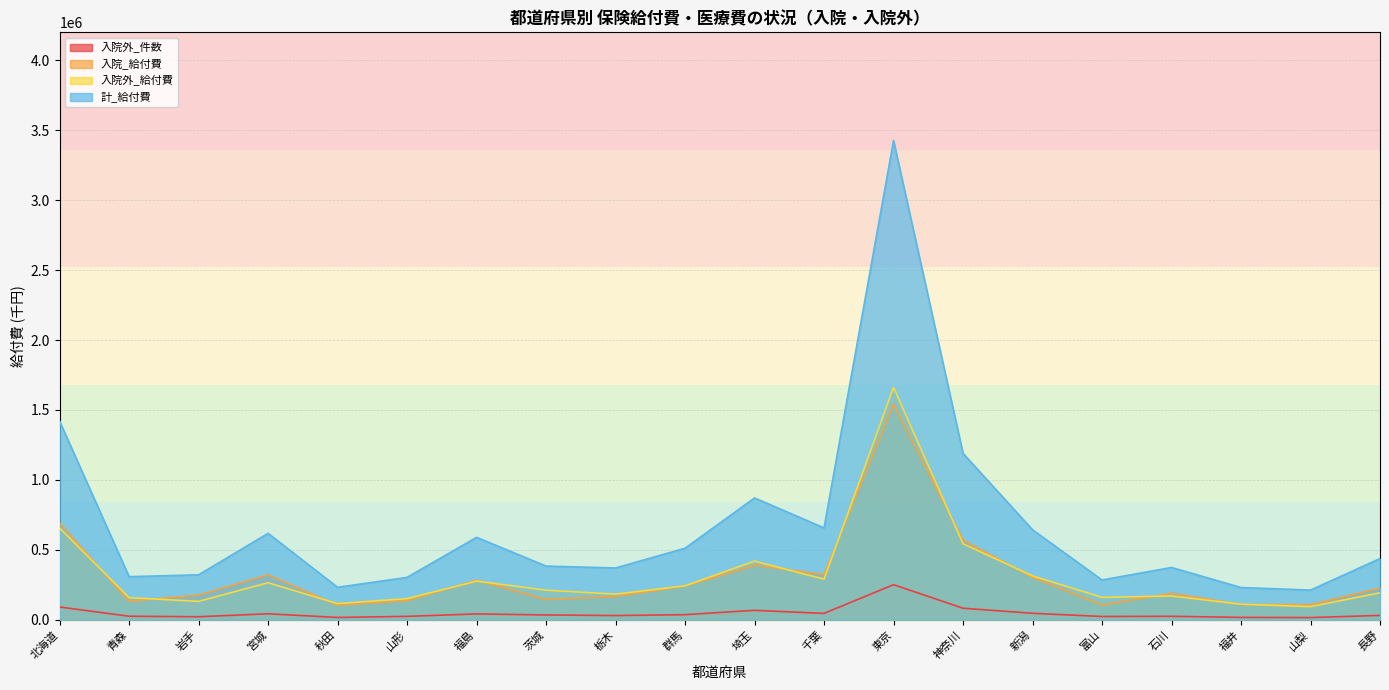

Read the 入院外_件数 value at 石川.

24446.0